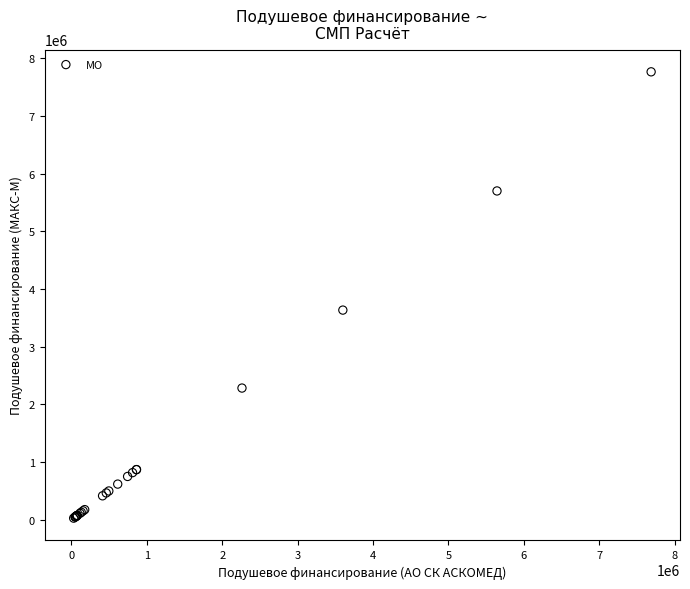

What Y value in the scatter plot is closest to 3896996?

3635179.9